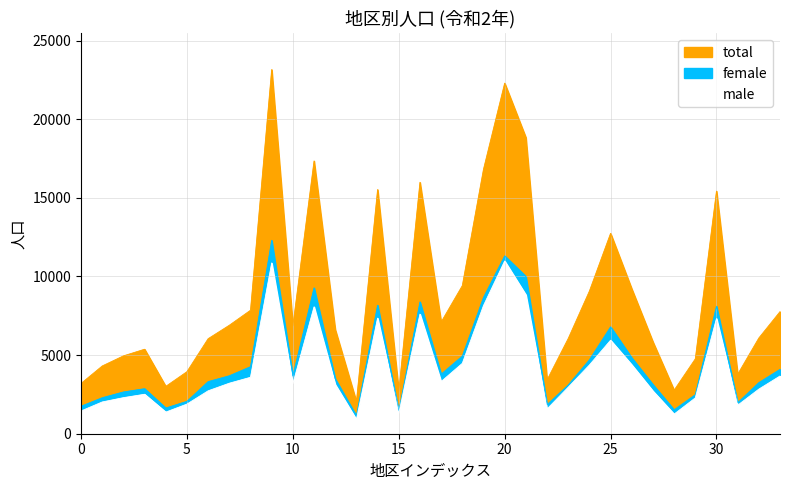

What is the value of the female point at the 27th from the left?

4829